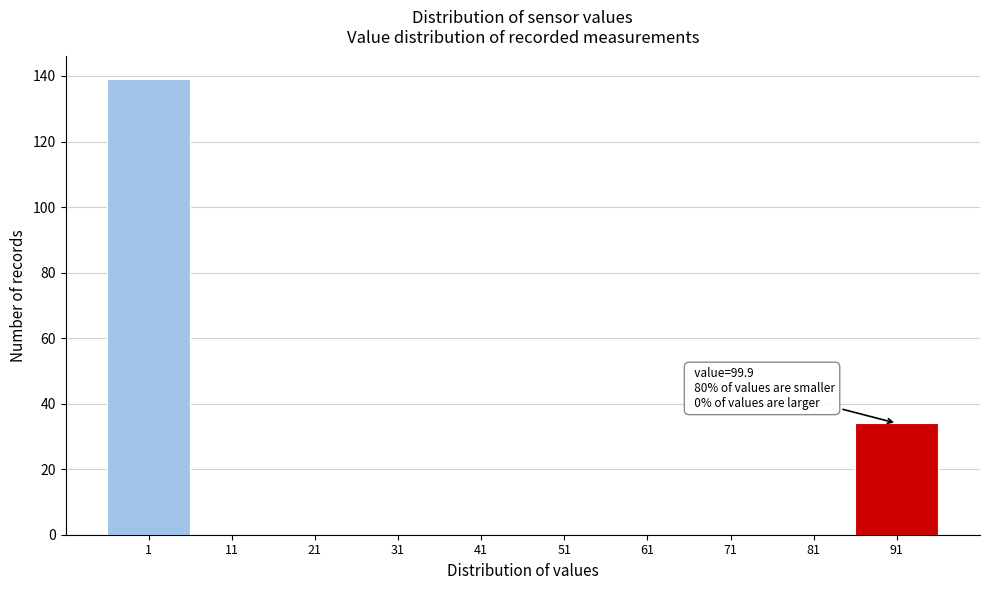

Reading left to right, list all the values displayed in this chart.

1=139	11=0	21=0	31=0	41=0	51=0	61=0	71=0	81=0	91=34